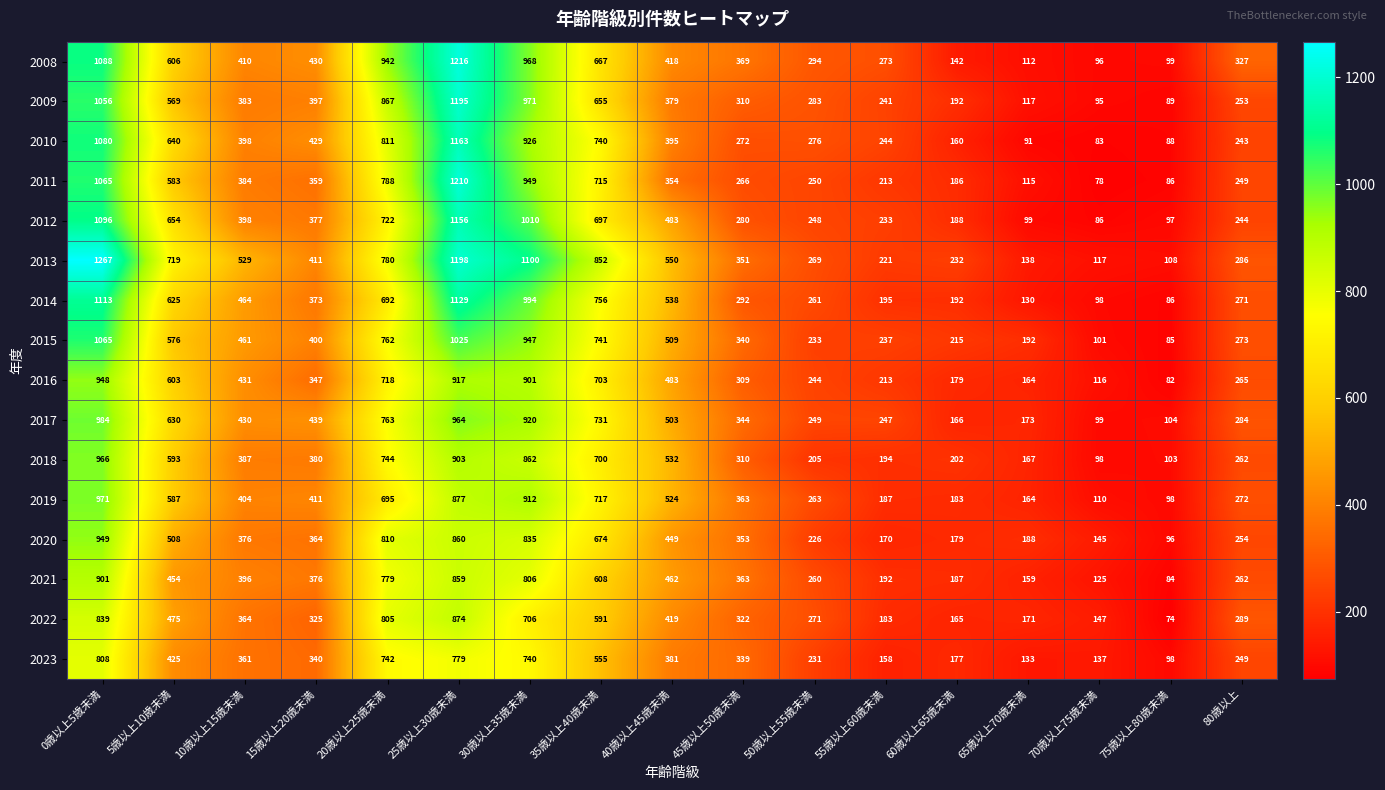

What is the total value across all series at 65歳以上70歳未満?

2313